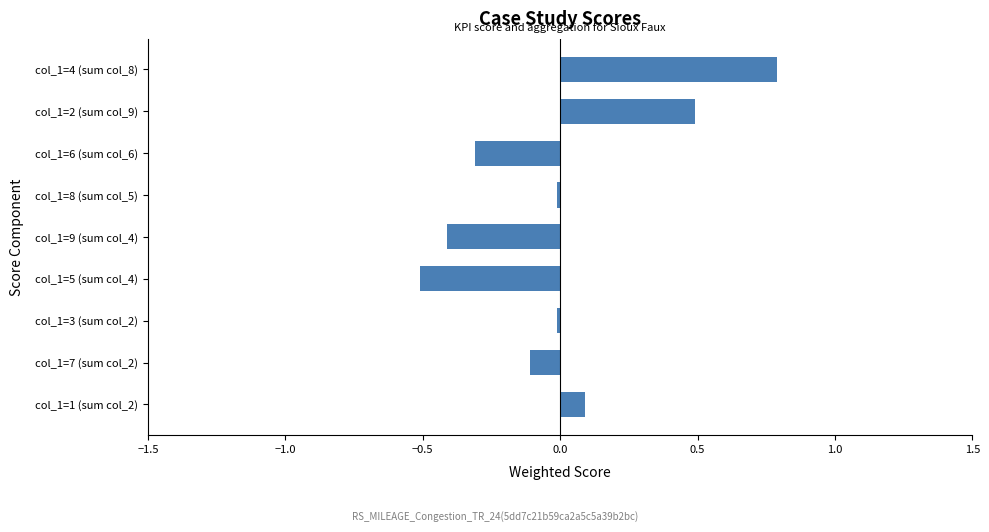

What is the difference between the second highest and minimum values?

1.0